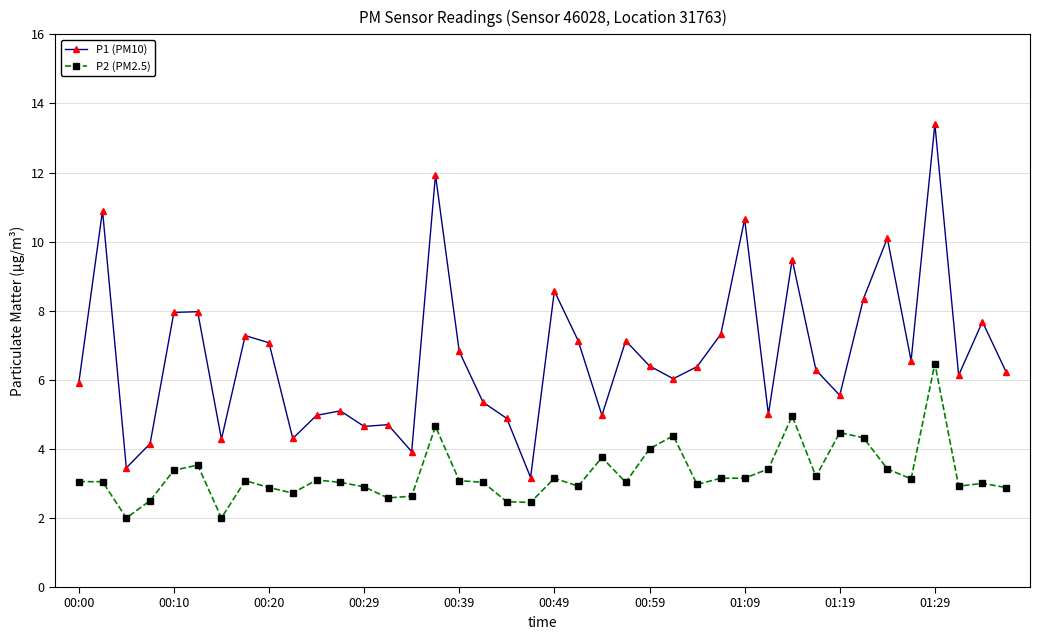

What is the maximum value shown in the chart?

13.4